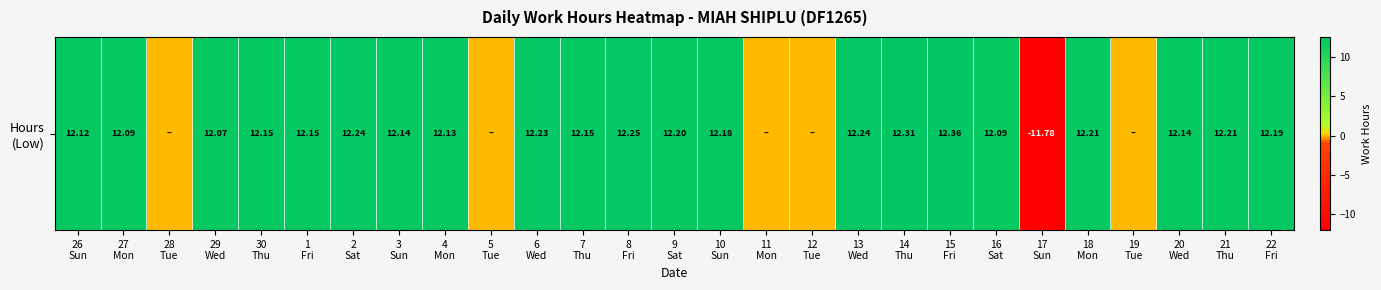

What is the difference between the maximum and minimum values?

24.1